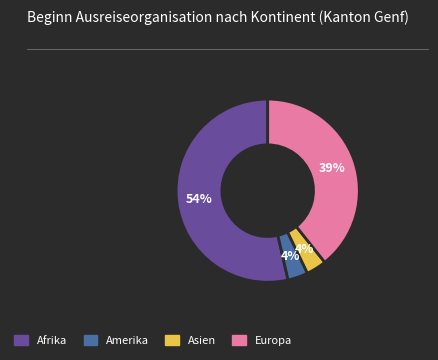

How many slices are in this pie chart?

4